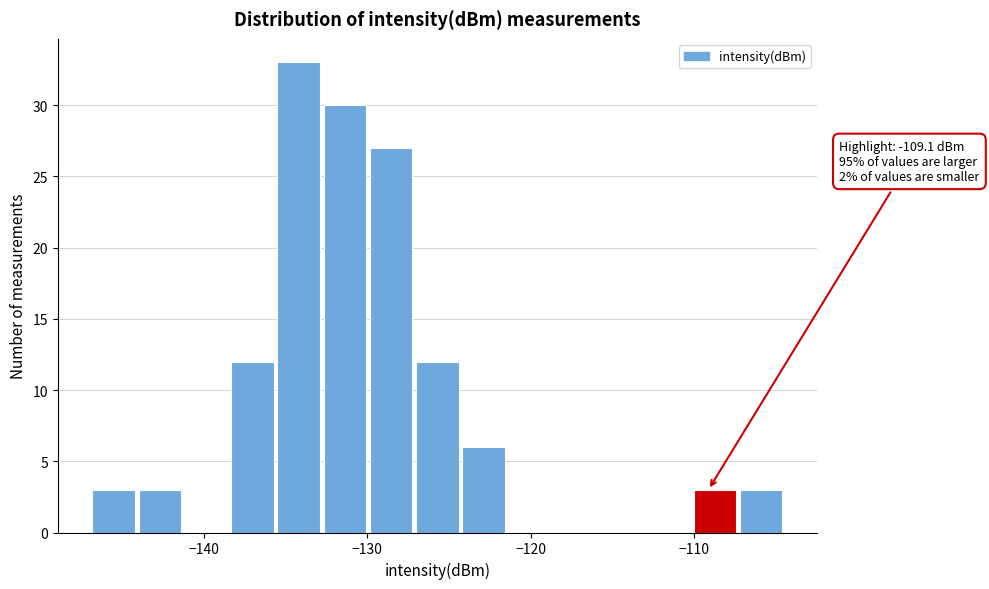

Around what value on the x-axis is the tallest bar? Give the approximate position of its centre, as read against the axis.

-134